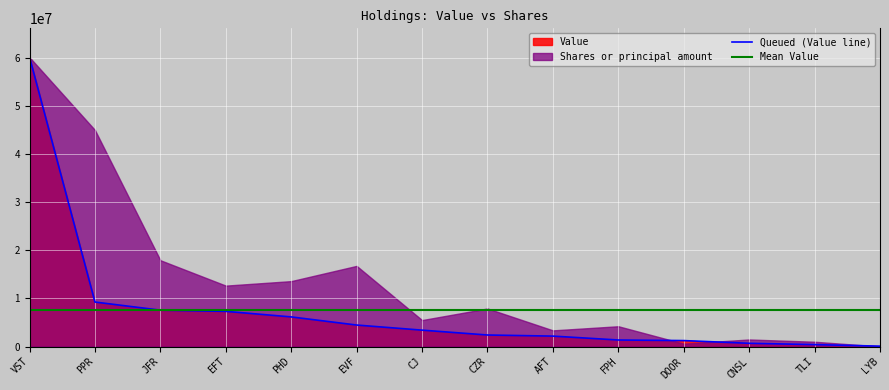

What is the difference between the values at FPH and DOOR?

122000